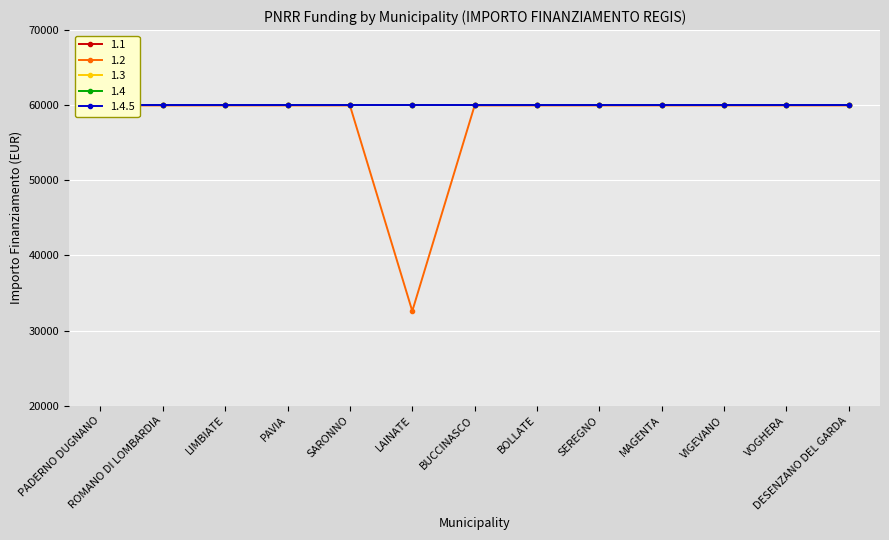

At which category is the sum across all series the highest?

PADERNO DUGNANO